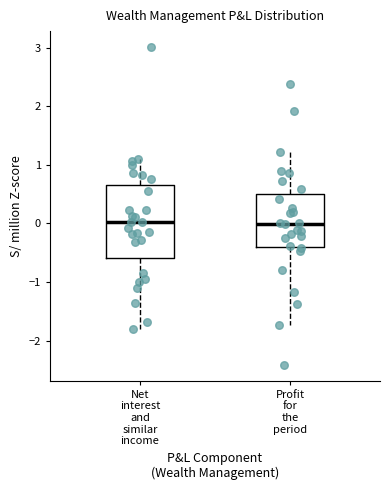

Where does the median line of the box for Net interest and similar income sit on the y-axis? The values are not printed on the chart, so give them approximately, as read against the axis.

0.0